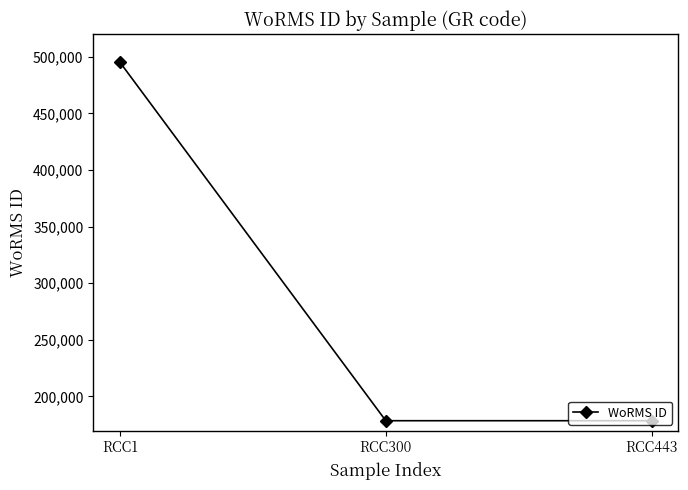

At which category does the chart reach its peak across all series?

RCC1